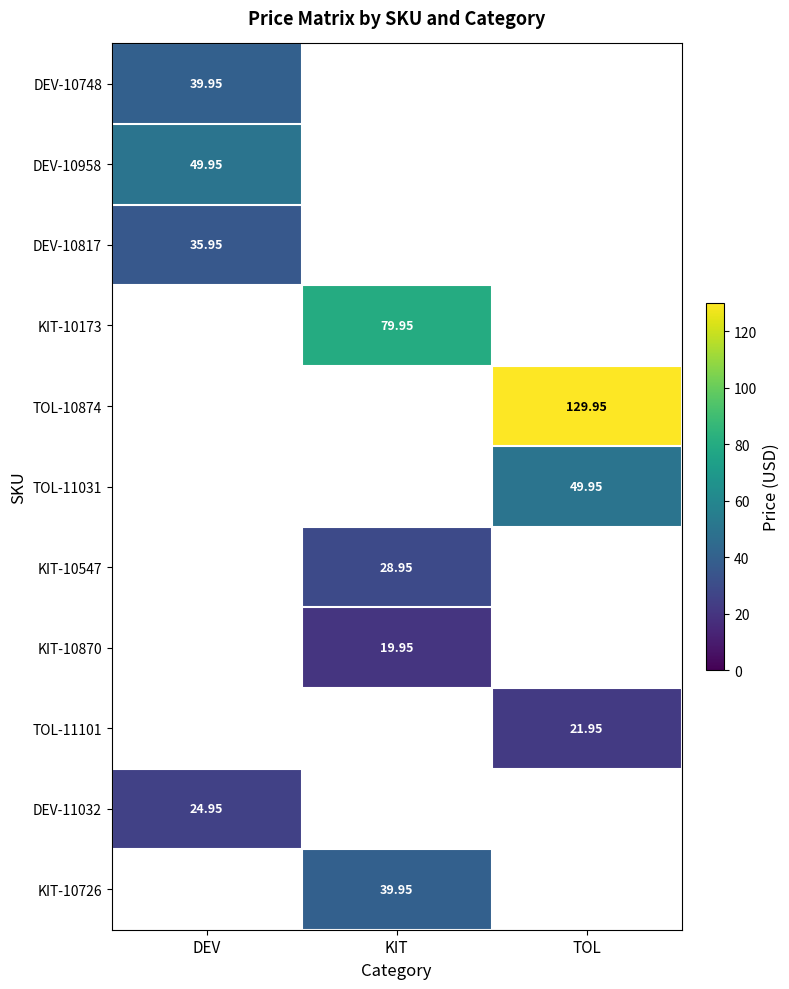

At how many categories does at least one series exceed 29?

3